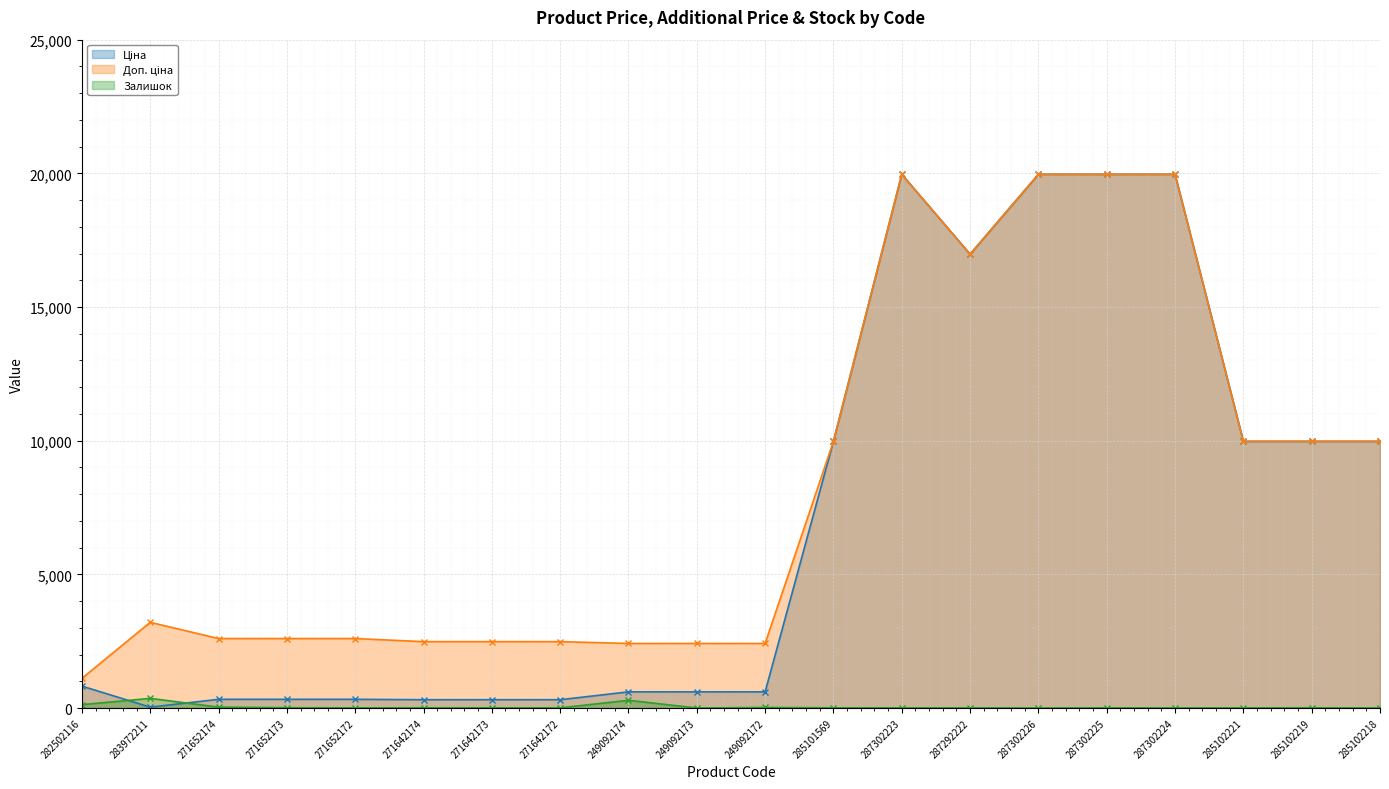

Which series changed the most between 249092172 and 287302226?

Ціна